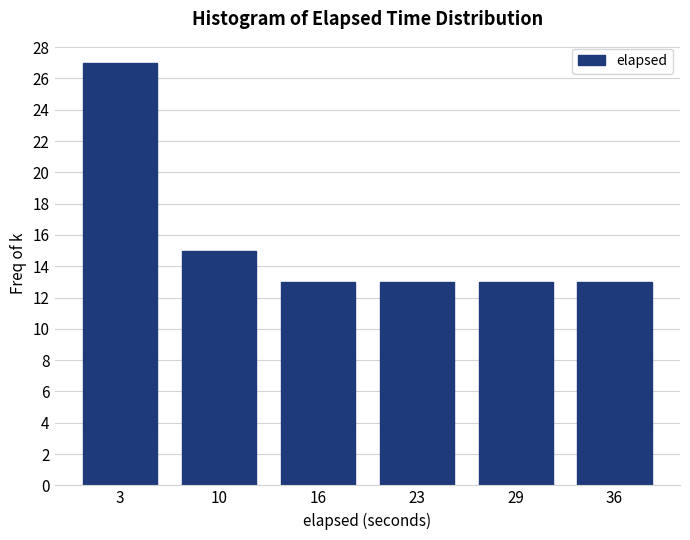

Reading left to right, transcribe this chart: for each bar, give the range it covers on the x-axis and its height. Neither the bar edges nor the heights are printed on the chart, so give them approximately, as read against the axes.

0 to 7: 27
7 to 13: 15
13 to 20: 13
20 to 26: 13
26 to 33: 13
33 to 39: 13